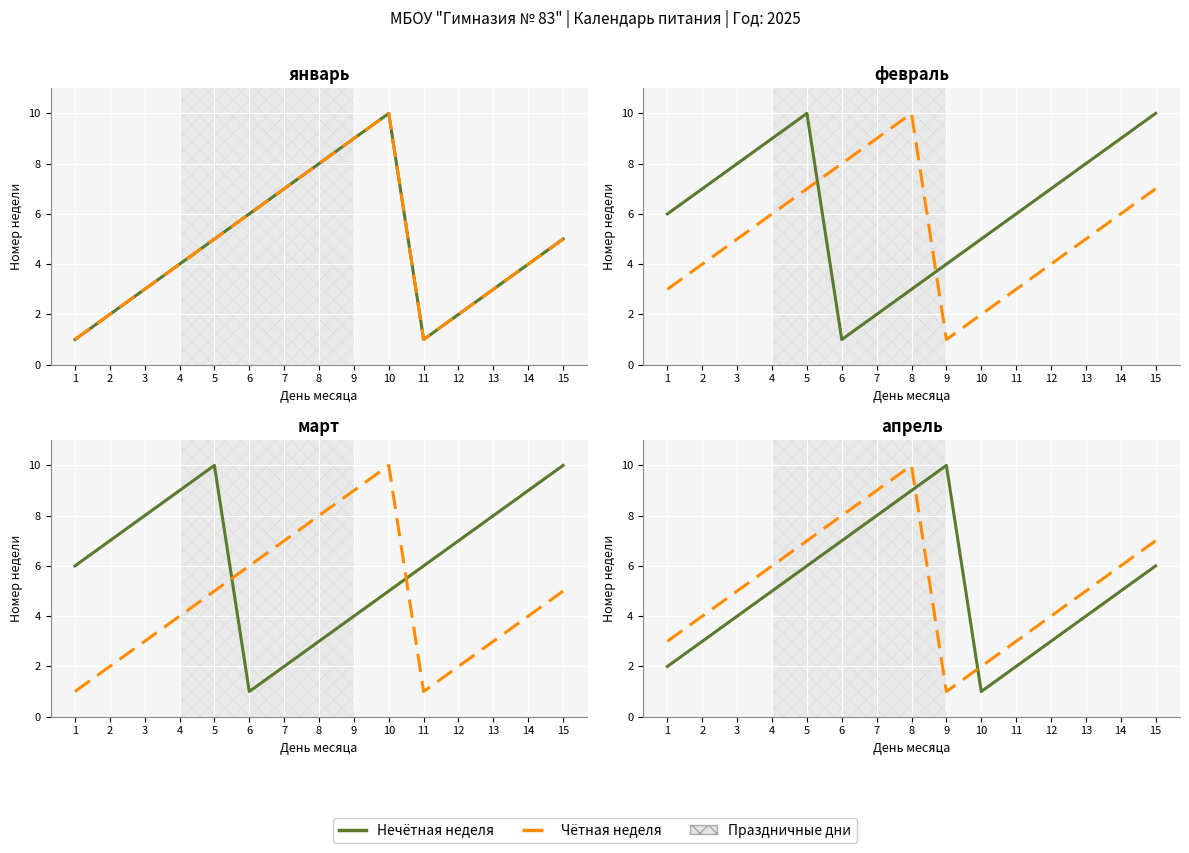

Where does the Чётная неделя series first go above 5?

4